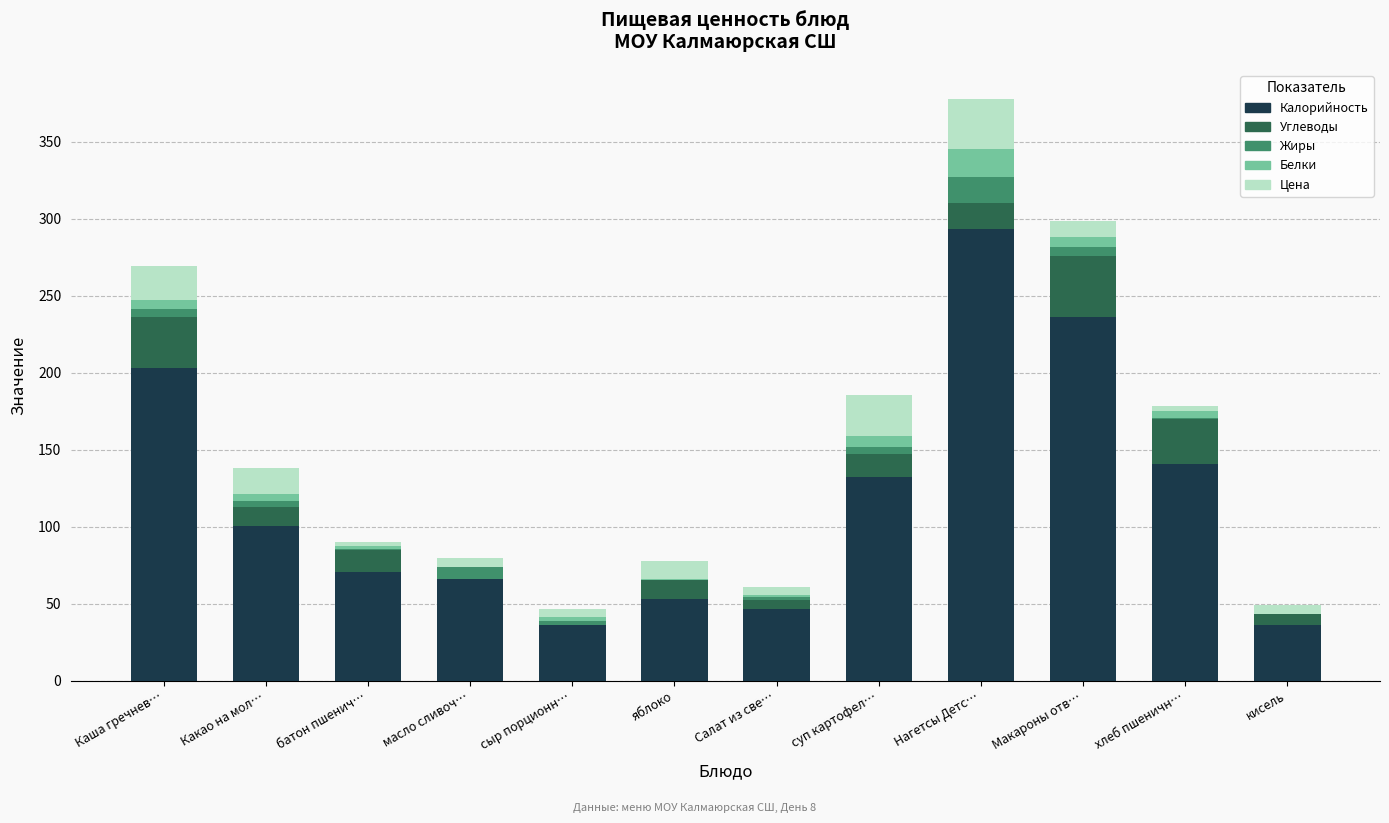

At which category is the sum across all series the highest?

Нагетсы Детс…